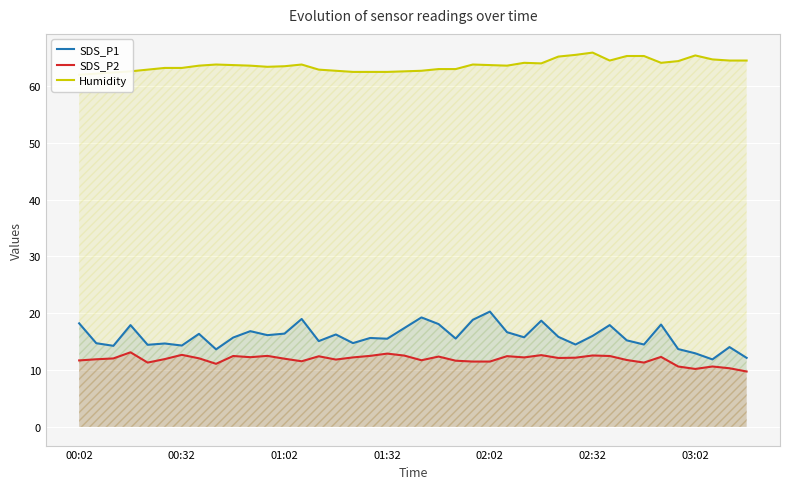

What is the lowest value of the SDS_P1 series?

11.9